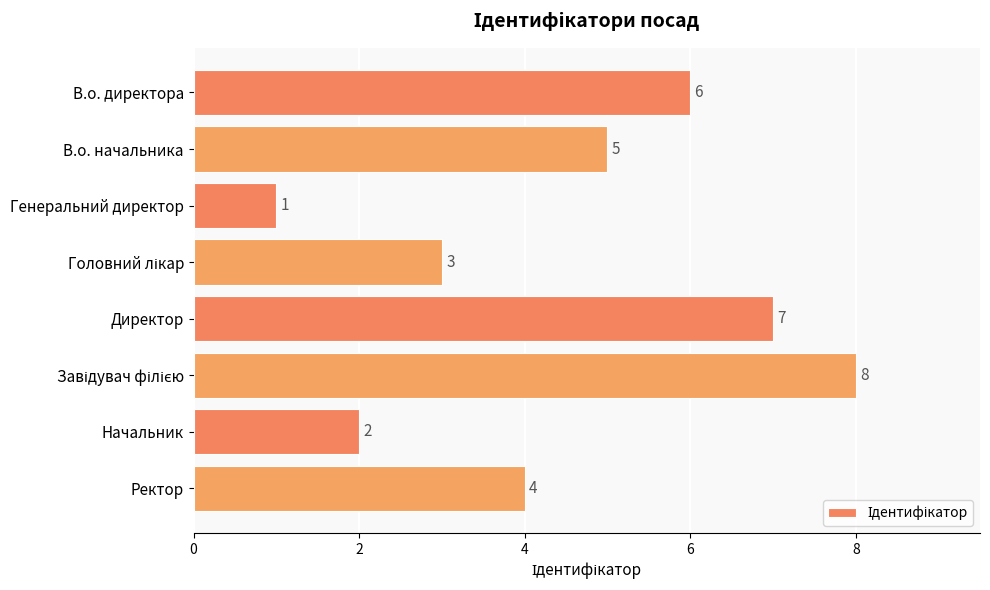

What is the sum of all values?

36